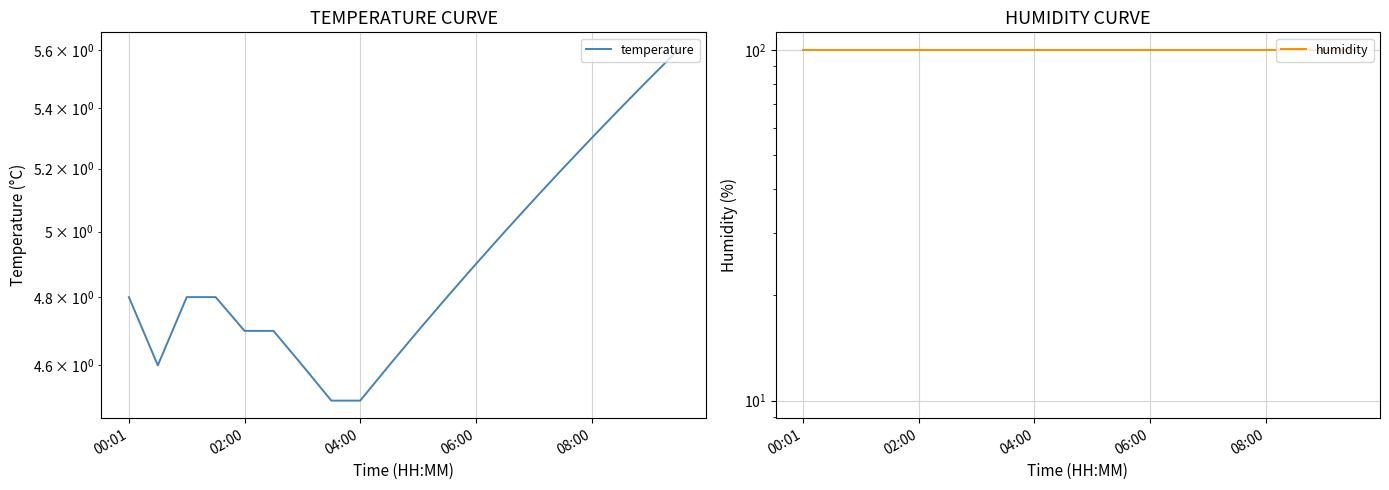

How many categories are shown in the chart?

20